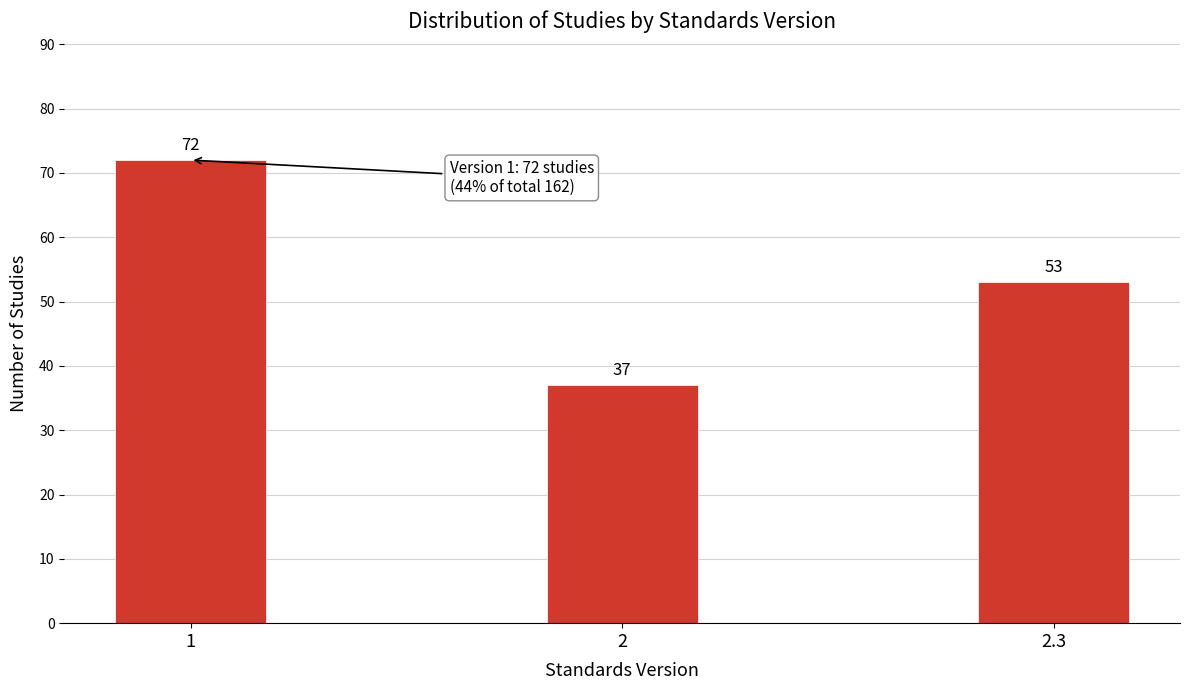

Reading left to right, what are all the values shown in this chart?

72	37	53